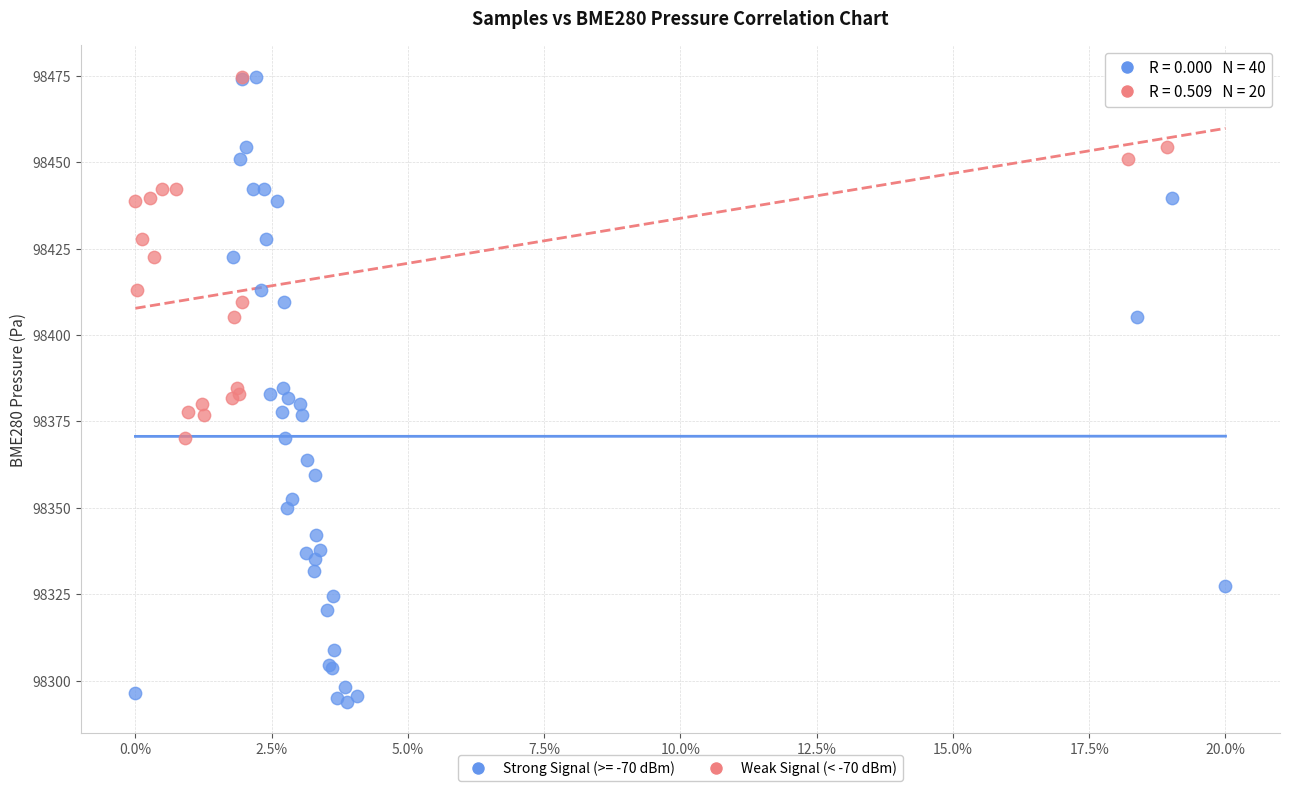

Which series reaches the minimum Y coordinate?

Strong Signal (>= -70 dBm)